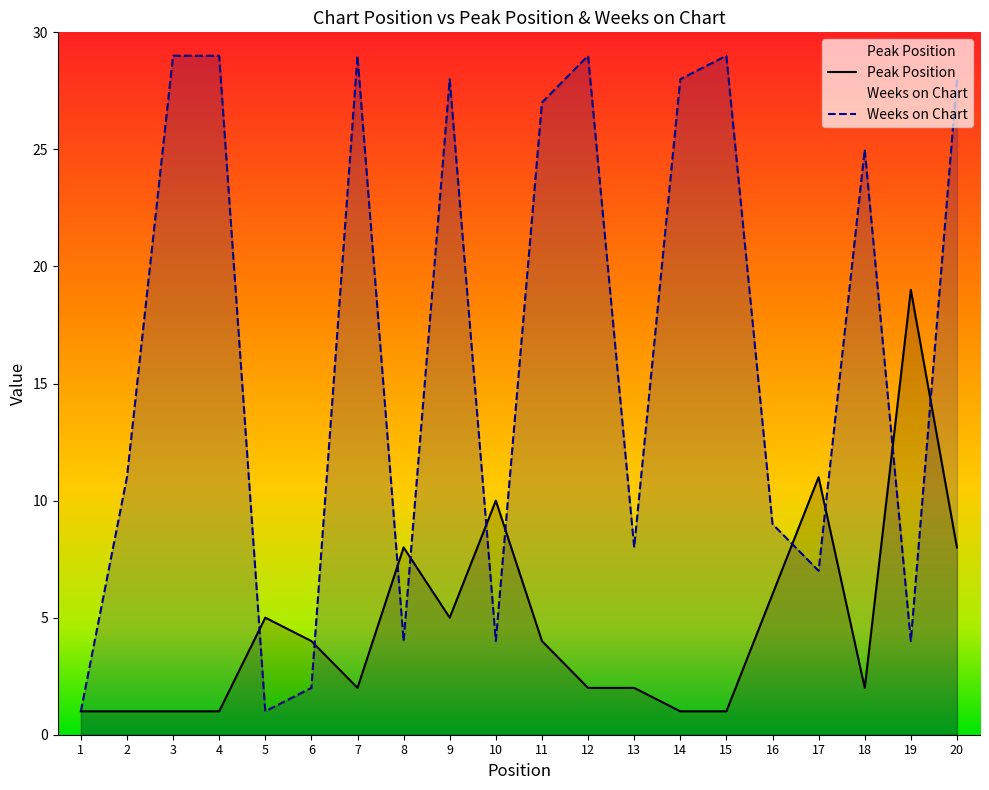

How many times do Peak Position and Weeks on Chart cross each other?

10